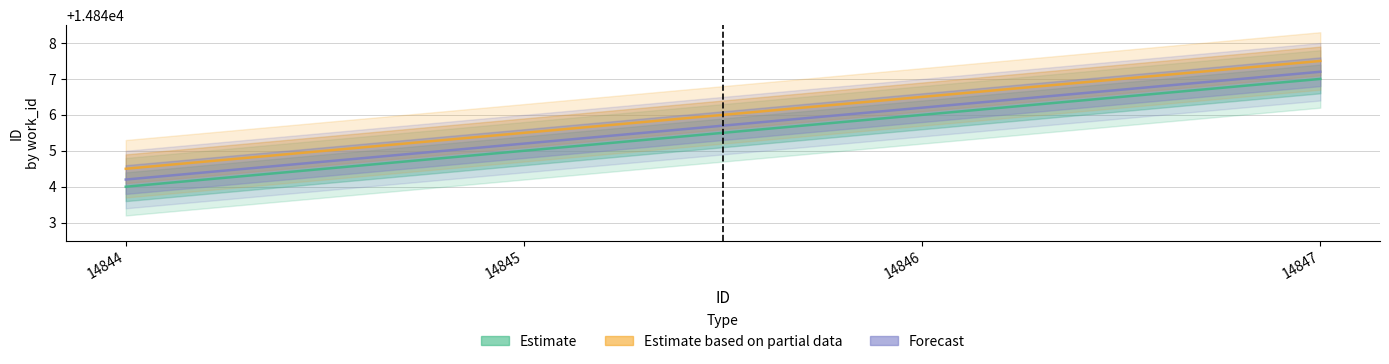

True or false: Estimate based on partial data has more than 0 points higher than both neighbors.

False